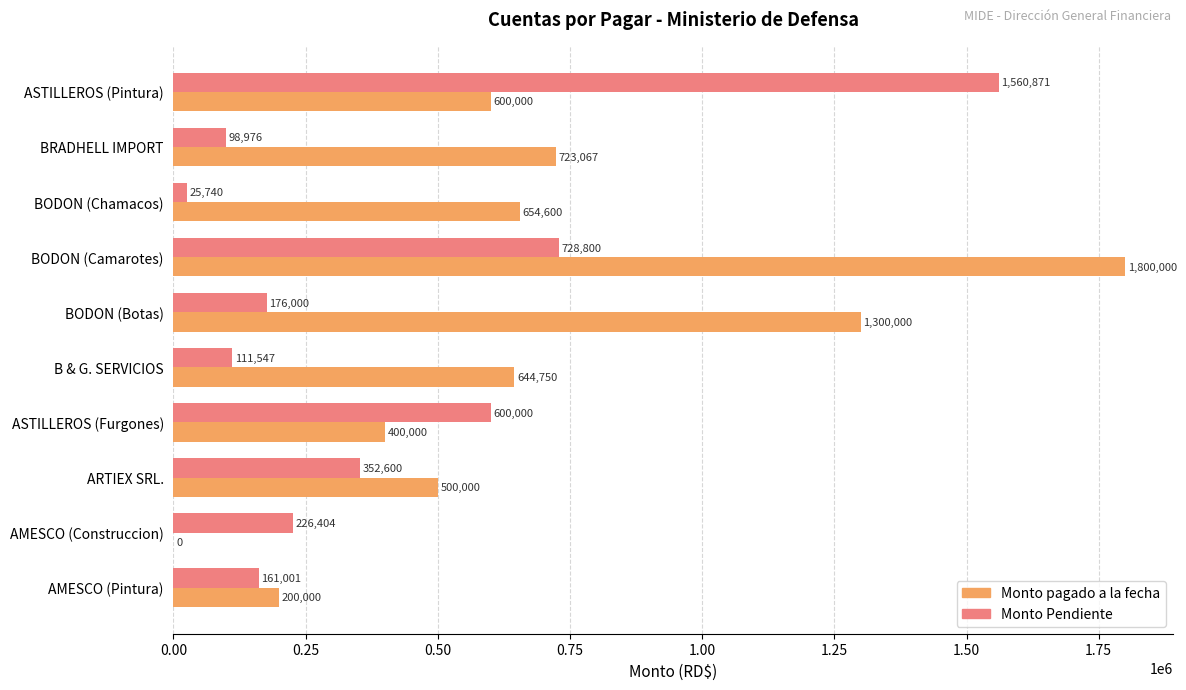

Between BODON (Camarotes) and BRADHELL IMPORT, which series saw the biggest shift?

Monto pagado a la fecha